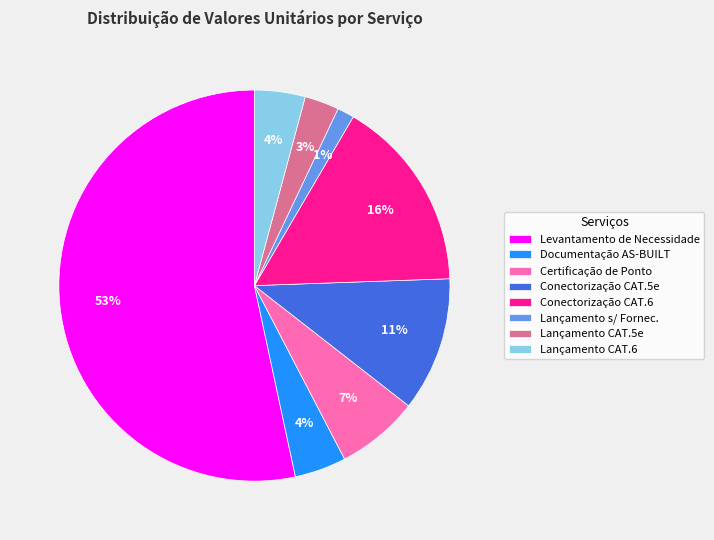

What percentage is the Documentação AS-BUILT slice, to the nearest percent?

4%